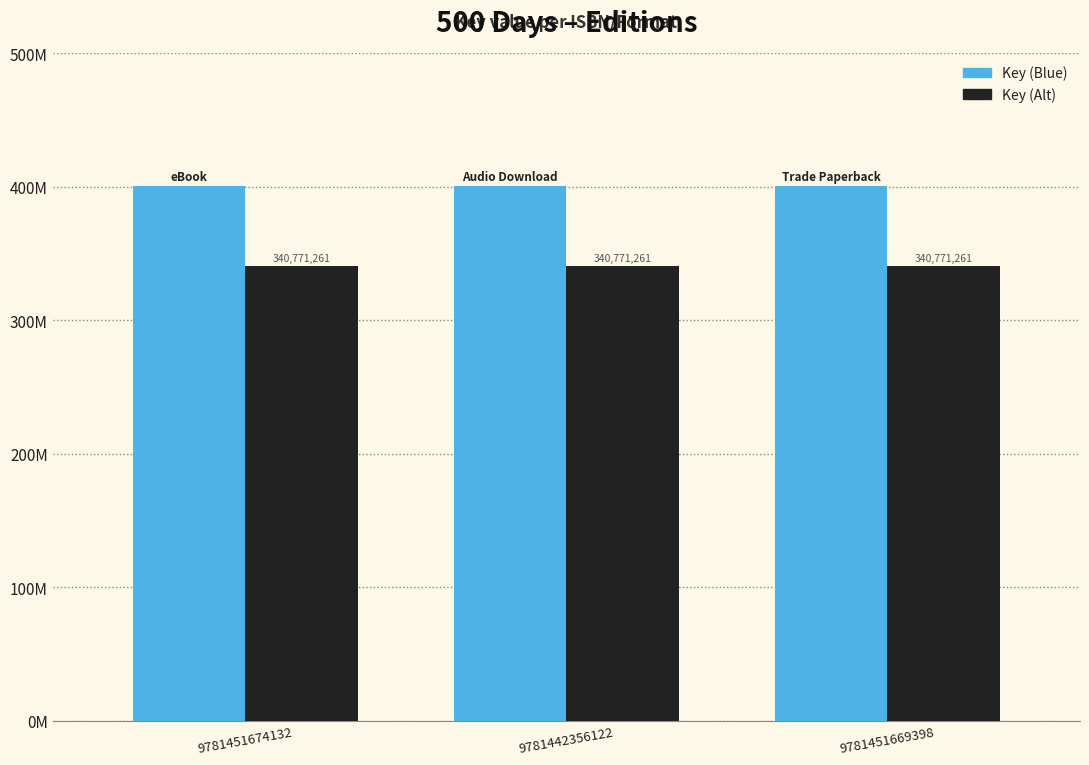

Is the value of Key (Alt) at 9781451674132 greater than the value of Key (Blue) at 9781442356122?

No